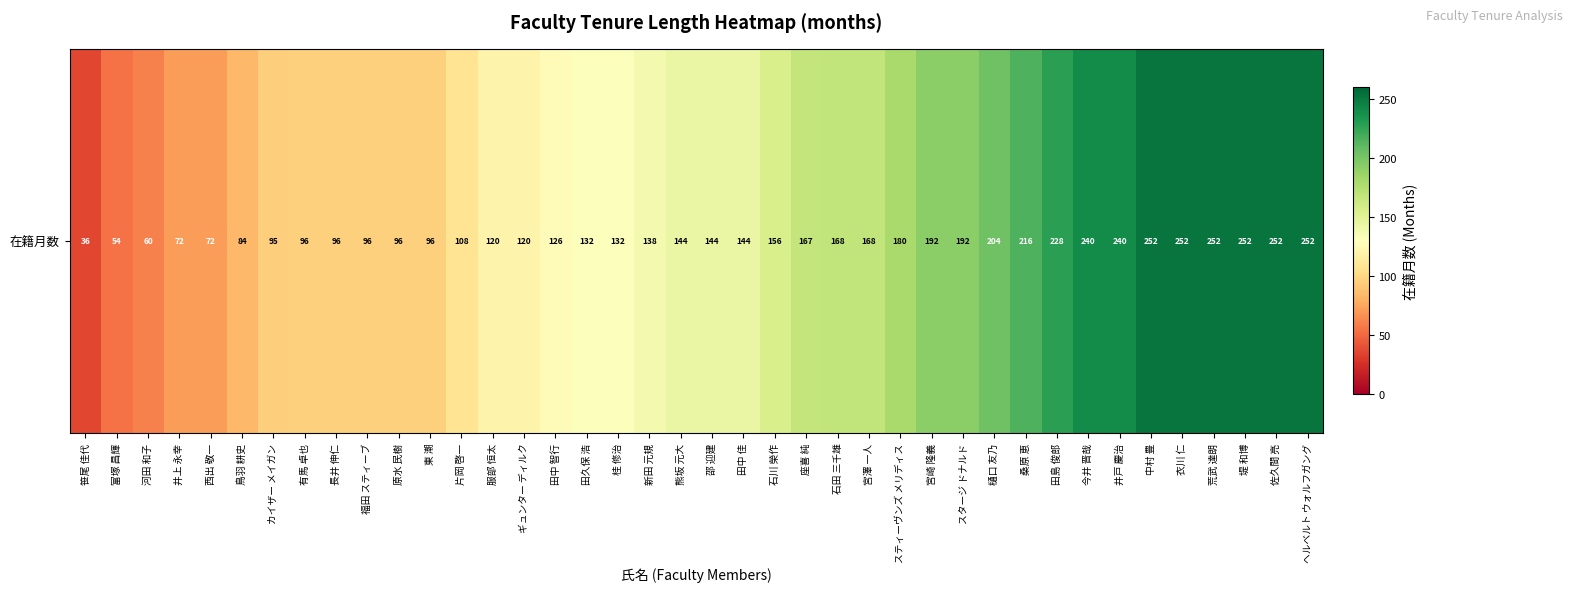

Which category has the highest value across all series?

中村 豊